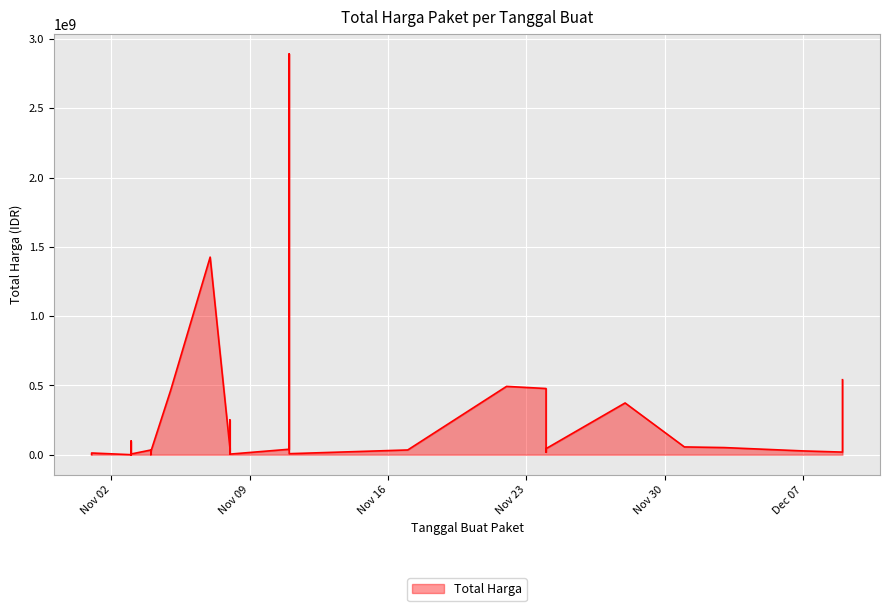

Rank the categories by value from highest to lowest.

2021-11-11, 2021-11-07, 2021-12-09, 2021-11-22, 2021-11-24, 2021-11-05, 2021-11-28, 2021-11-08, 2021-11-03, 2021-12-01, 2021-12-03, 2021-11-08, 2021-11-24, 2021-11-11, 2021-11-17, 2021-11-04, 2021-11-04, 2021-12-07, 2021-11-04, 2021-11-24, 2021-12-09, 2021-11-08, 2021-11-01, 2021-11-08, 2021-11-03, 2021-11-11, 2021-11-03, 2021-11-03, 2021-11-08, 2021-11-03, 2021-11-04, 2021-11-01, 2021-11-03, 2021-11-03, 2021-11-03